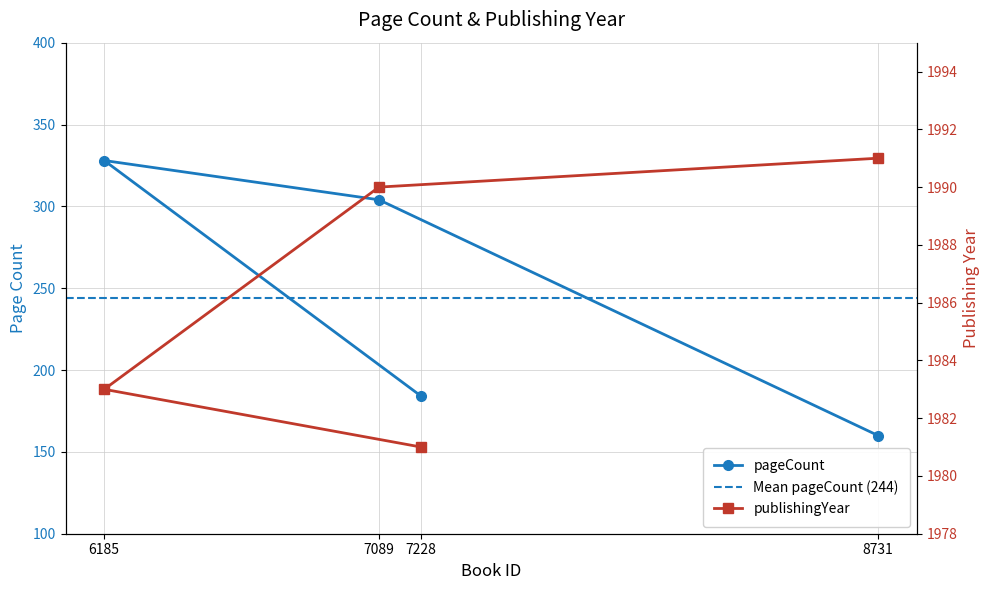

Is this an area chart (filled region under the line)?

No